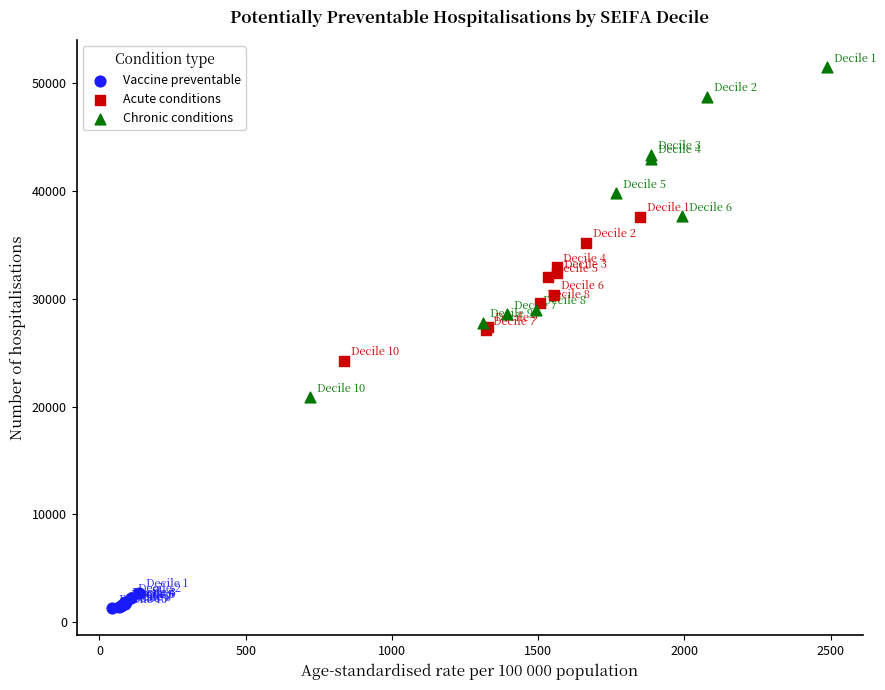

Which series has the largest Y range (max minus min)?

Chronic conditions